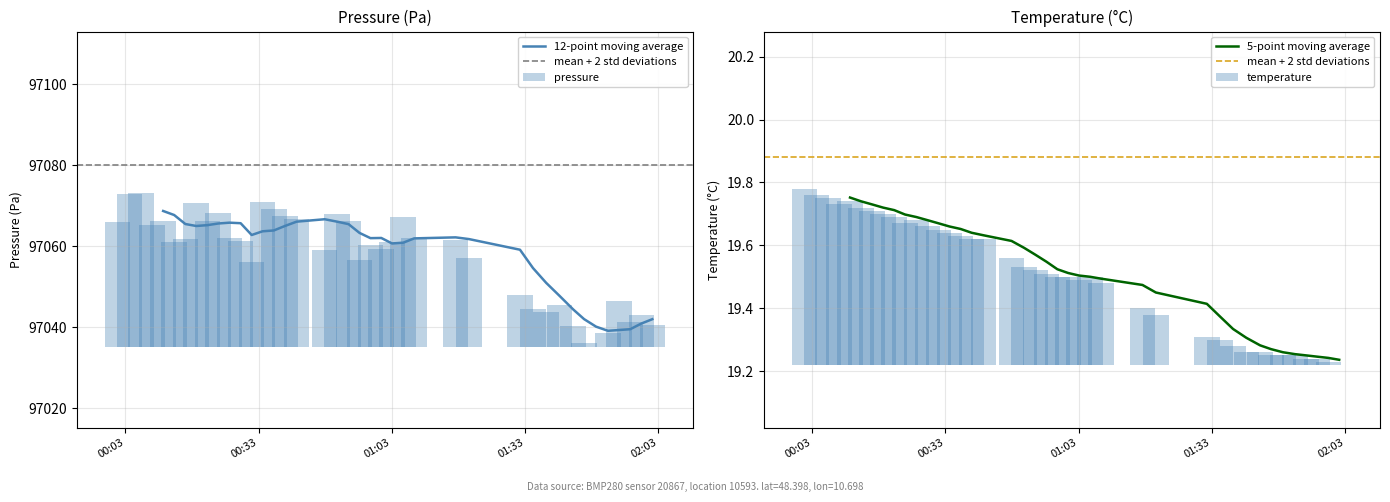

Which series has the widest spread of values?

pressure